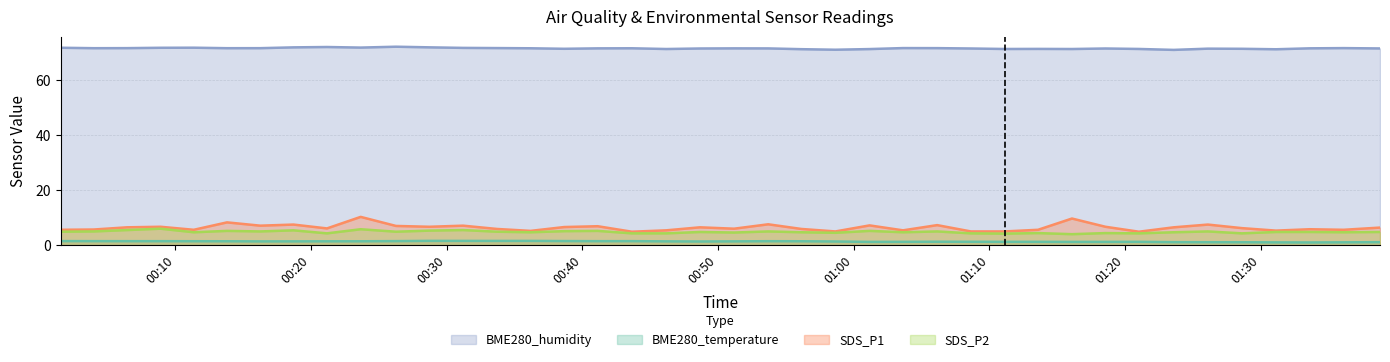

What is the sum of all BME280_temperature values?

52.8